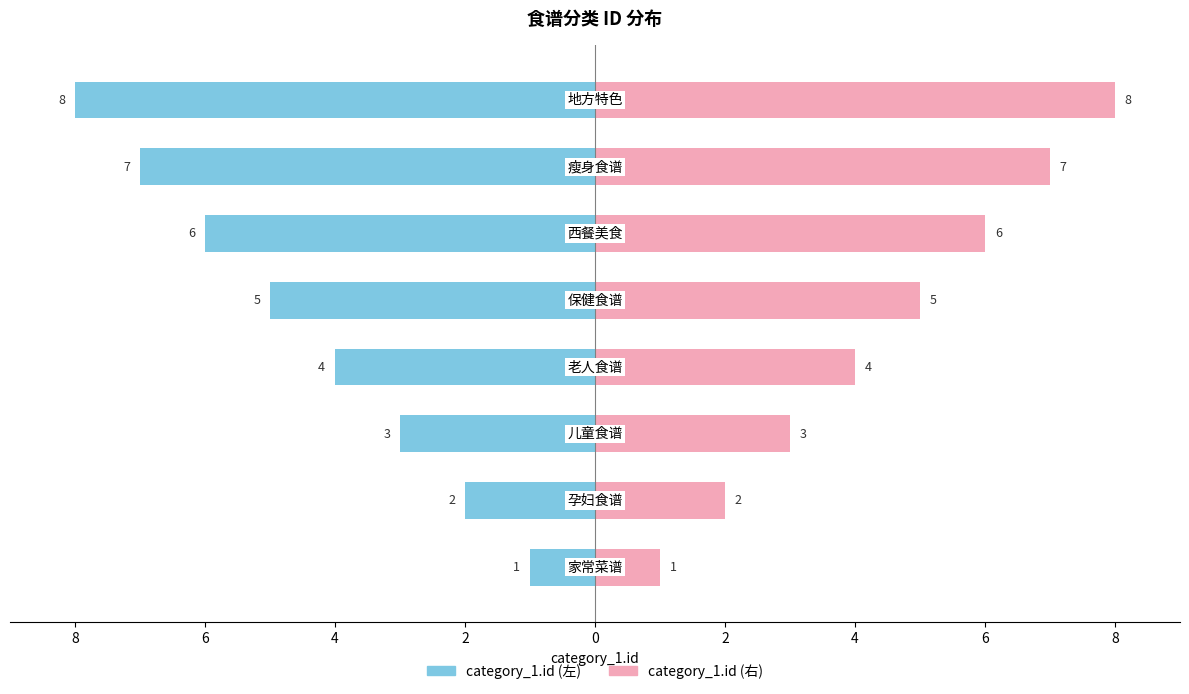

Reading right to left, list all the values displayed in this chart.

category_1.id (左): -8	-7	-6	-5	-4	-3	-2	-1
category_1.id (右): 8	7	6	5	4	3	2	1